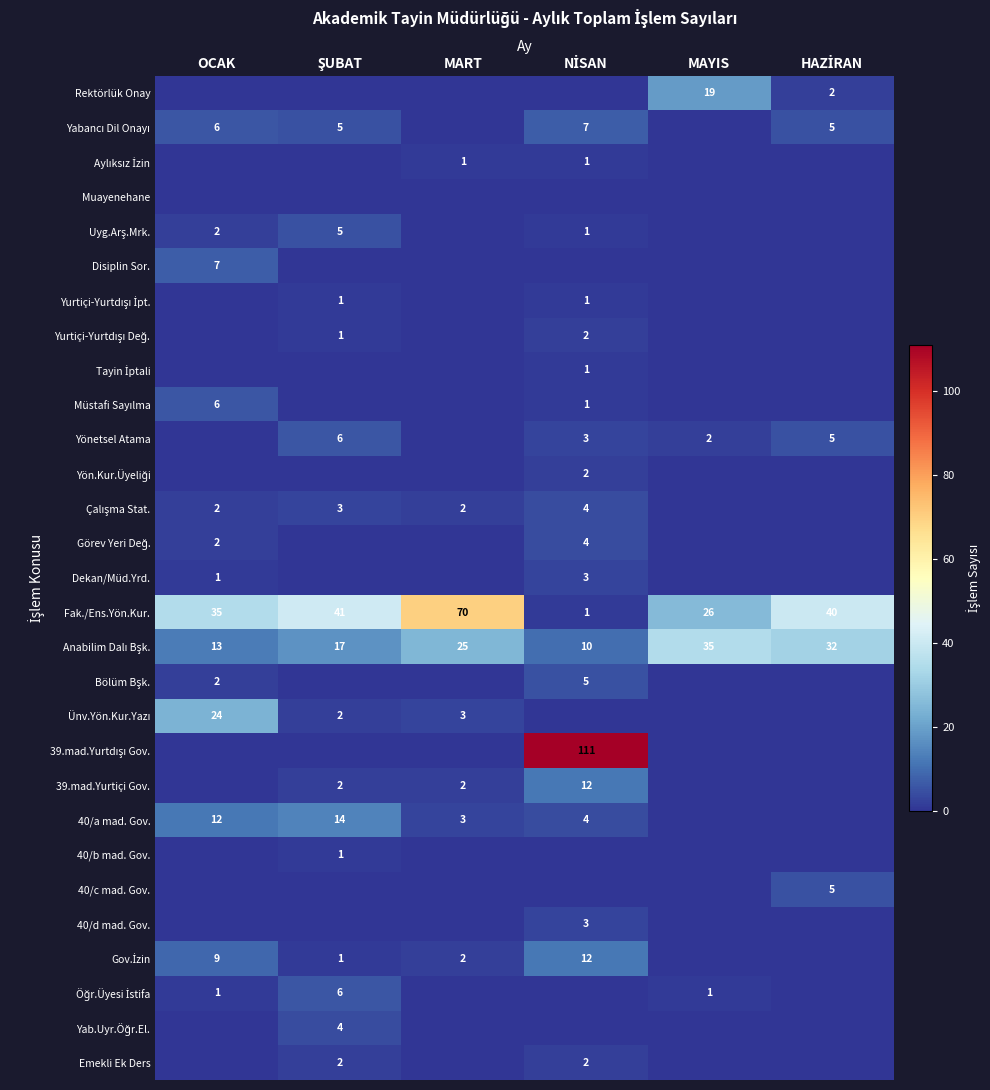

The value of 40/a mad. Gov. at OCAK is 12. True or false?

True